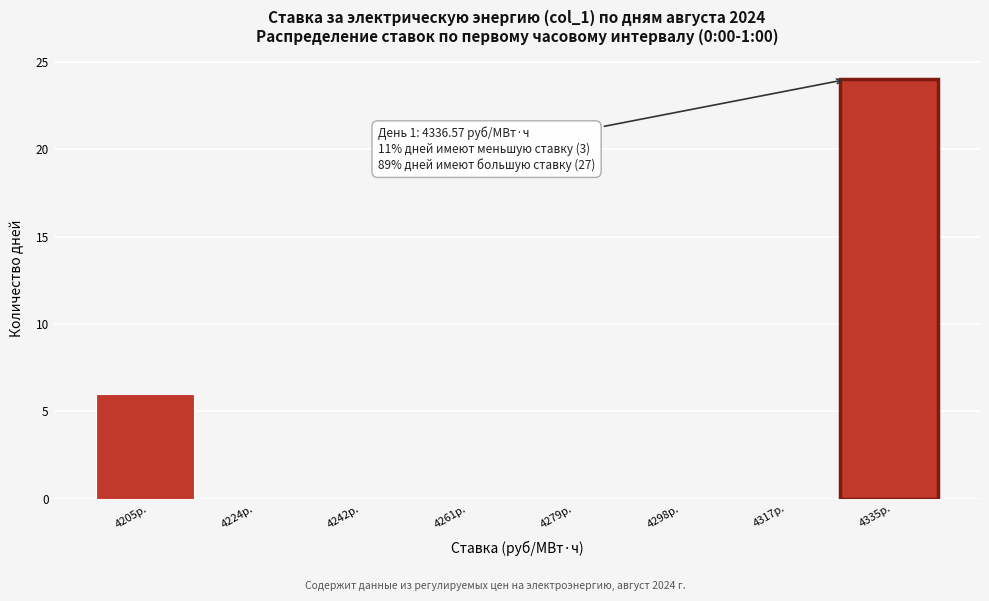

Reading left to right, transcribe all the data shown in this chart.

4205р.=6	4224р.=0	4242р.=0	4261р.=0	4279р.=0	4298р.=0	4317р.=0	4335р.=24